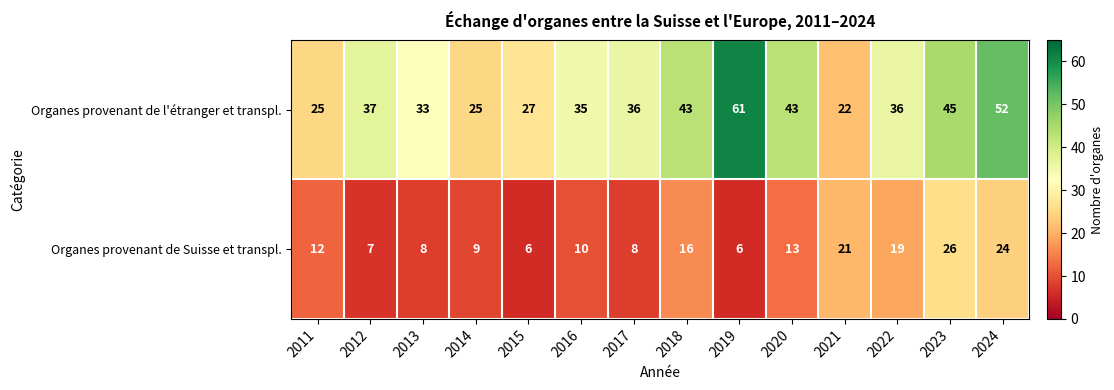

What is the difference between the Organes provenant de l'étranger et transpl. values at 2020 and 2011?

18